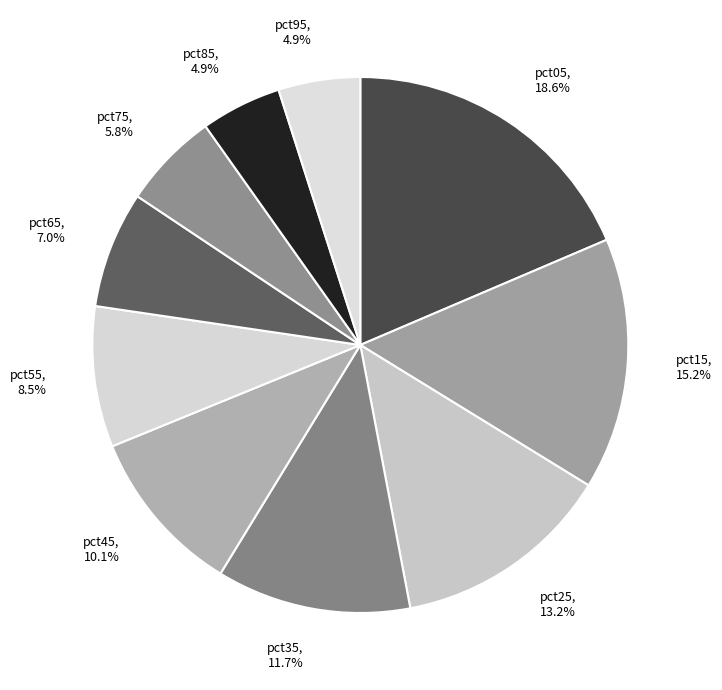

Which has a higher value, pct75, 5.8% or pct65, 7.0%?

pct65, 7.0%